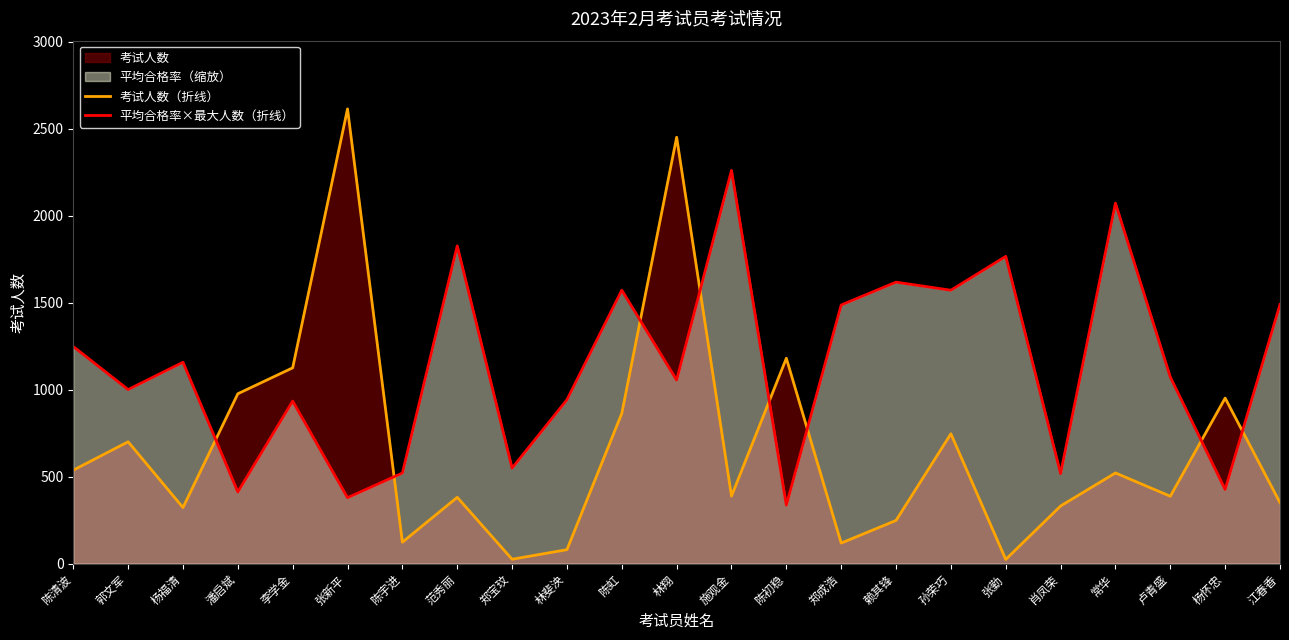

Reading right to left, extract all data points from this chart.

考试人数（折线）: 江春香=350.0	杨怀忠=951.0	卢青盛=387.0	常华=521.0	肖凤荣=331.0	张勤=24.0	孙荣巧=746.0	赖其锋=248.0	郑成浩=118.0	陈初稳=1180.0	施观金=388.0	林翔=2450.0	陈虹=863.0	林斐泱=80.0	郑宝玟=25.0	范秀丽=381.0	陈宇进=123.0	张新平=2613.0	李学金=1125.0	潘启斌=976.0	杨福清=322.0	郭文军=700.0	陈清波=537.0
平均合格率×最大人数（折线）: 江春香=1489.1	杨怀忠=425.9	卢青盛=1071.7	常华=2071.3	肖凤荣=517.1	张勤=1765.5	孙荣巧=1570.9	赖其锋=1617.3	郑成浩=1486.0	陈初稳=336.0	施观金=2259.3	林翔=1054.8	陈虹=1571.1	林斐泱=941.3	郑宝玟=548.7	范秀丽=1825.8	陈宇进=520.5	张新平=378.8	李学金=933.8	潘启斌=411.6	杨福清=1157.0	郭文军=1000.0	陈清波=1247.3